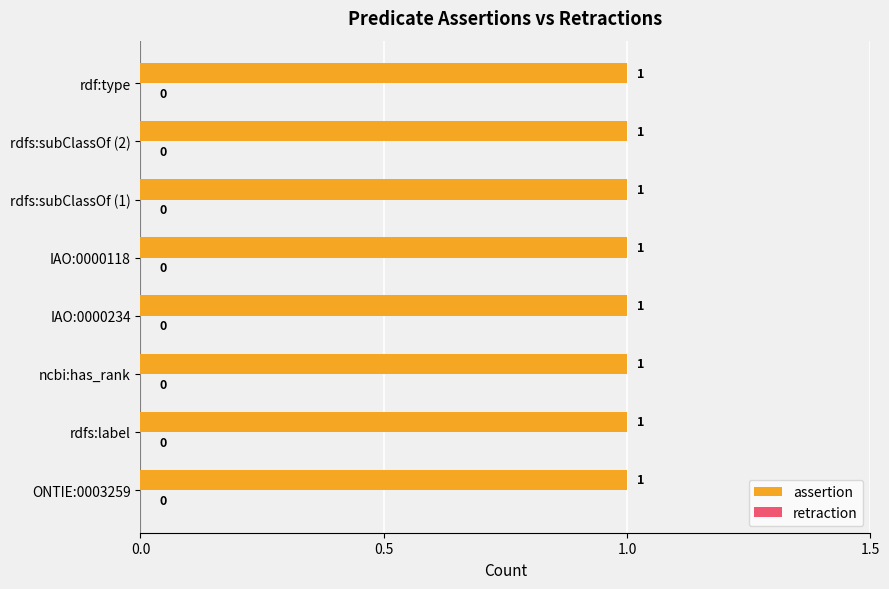

Rank the series by their average value, from lowest to highest.

retraction, assertion